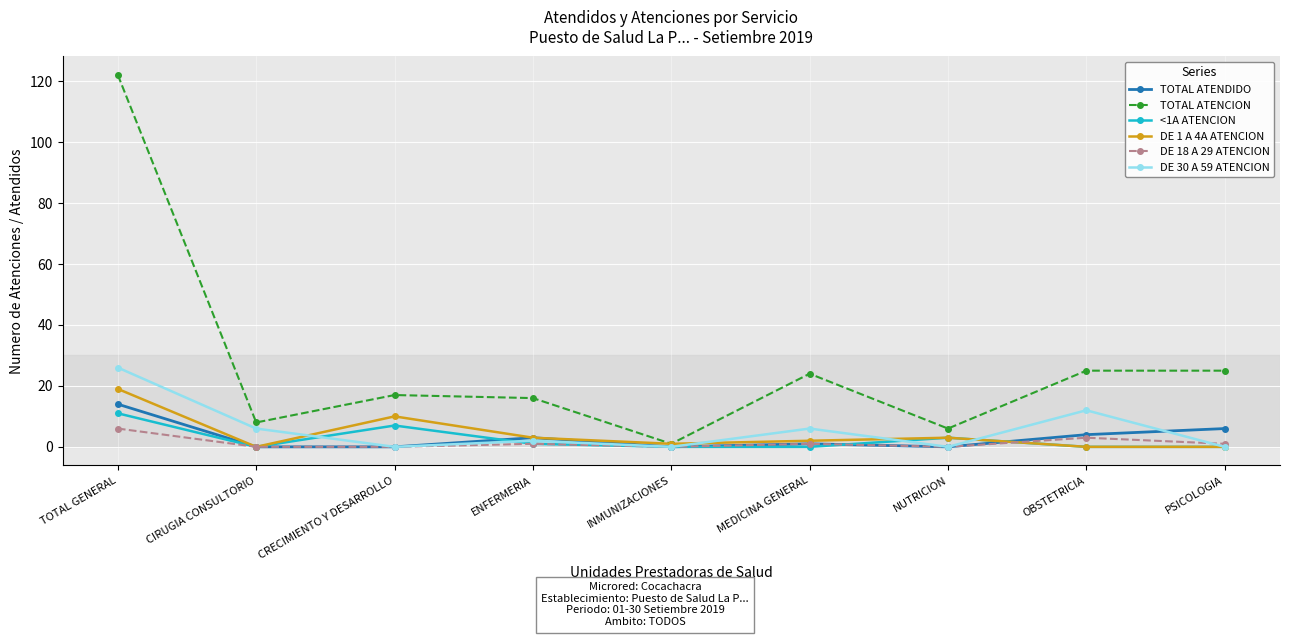

At which category does DE 1 A 4A ATENCION reach its first local valley?

CIRUGIA CONSULTORIO